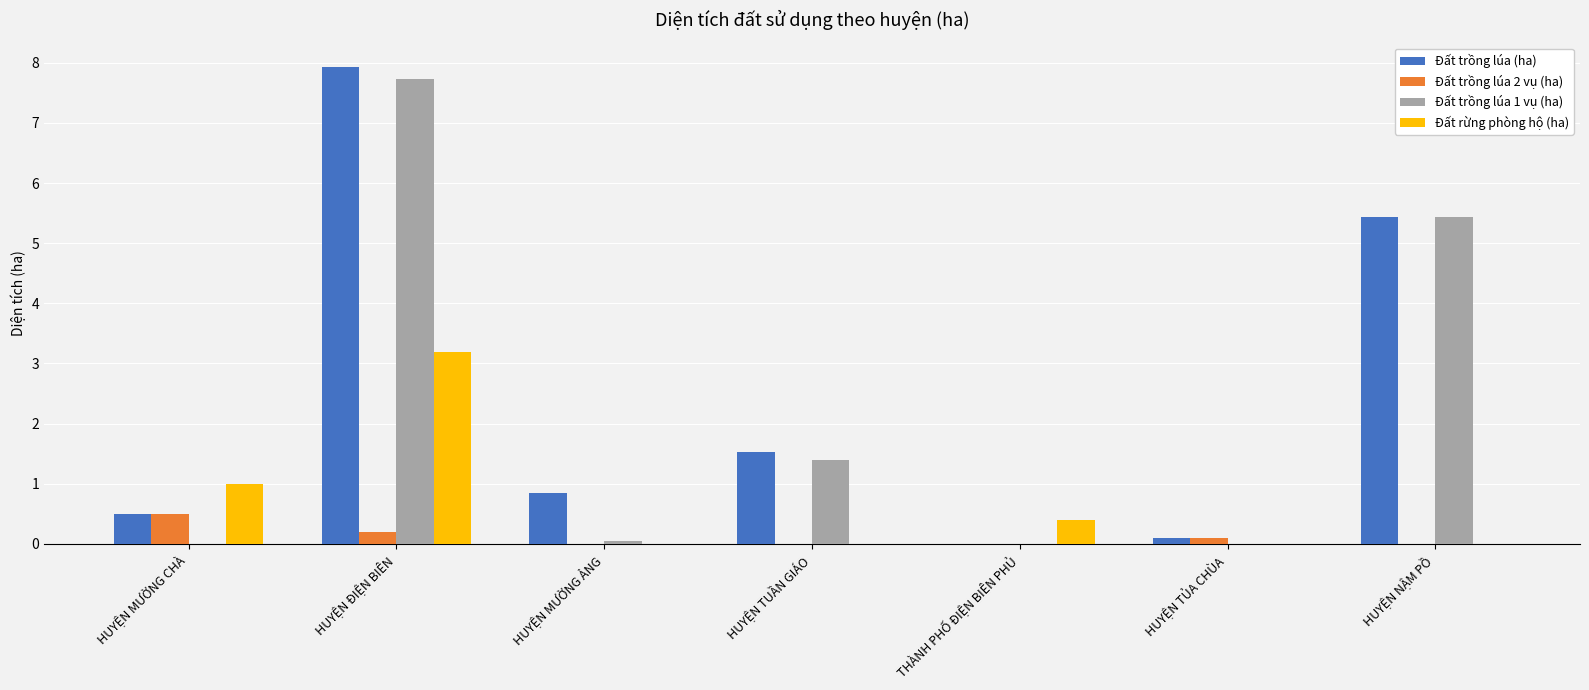

Which label corresponds to the largest value in the chart?

HUYỆN ĐIỆN BIÊN